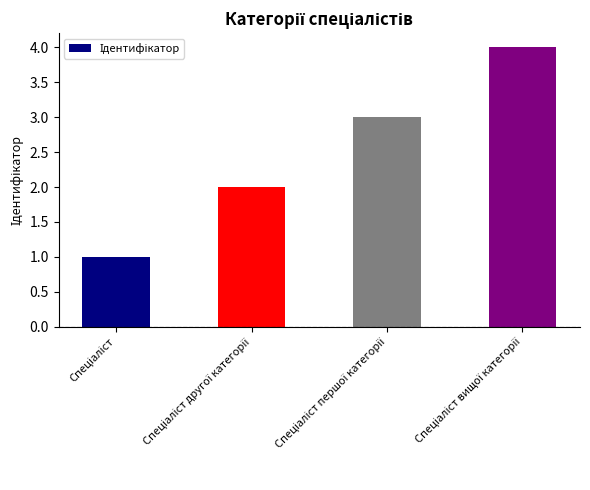

What is the difference between the maximum and minimum values?

3